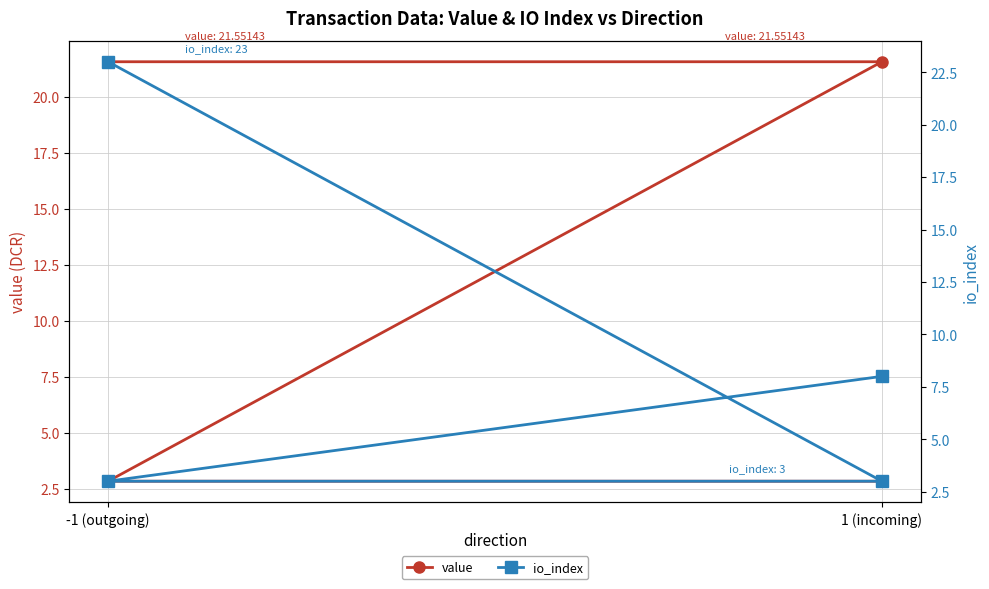

What are all the series names shown in the legend?

value, io_index